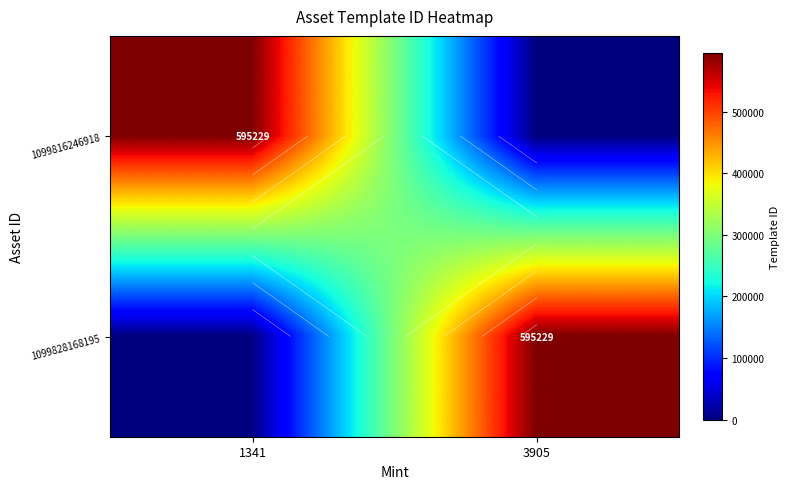

What is the average value of the 1099816246918 series?

297614